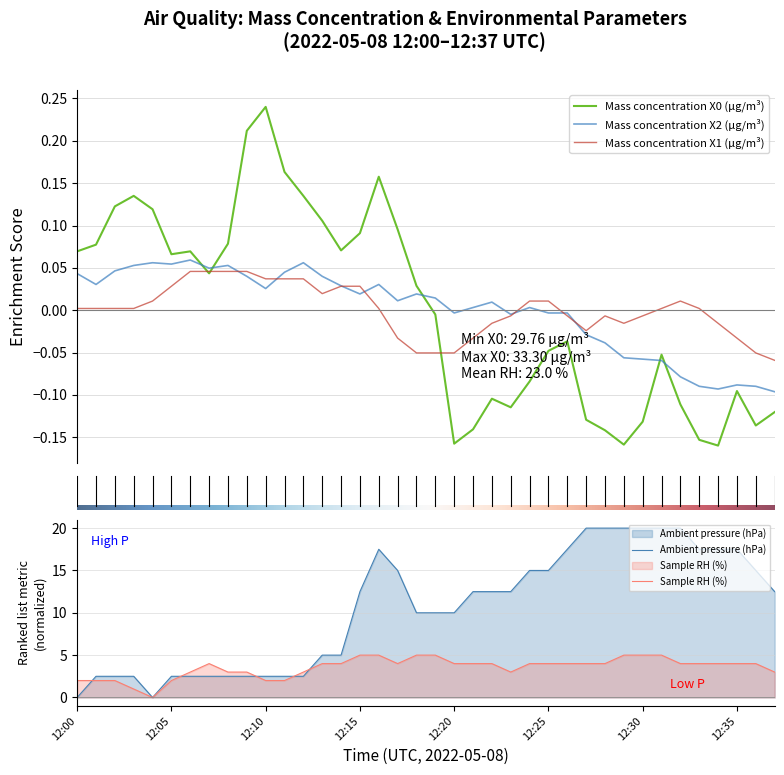

Is the value of Ambient pressure (hPa) at 12:20 greater than the value of Sample RH (%) at 12:10?

Yes